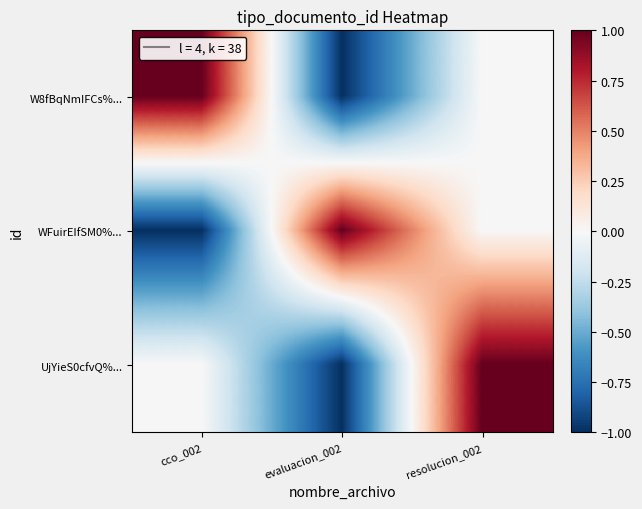

Rank the series by their maximum value, from lowest to highest.

W8fBqNmIFCs%..., WFuirEIfSM0%..., UjYieS0cfvQ%...